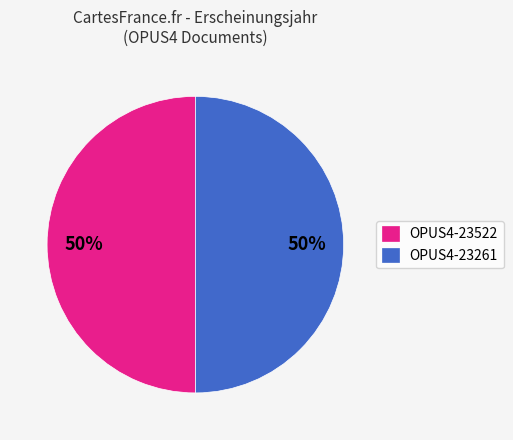

Is the sum of OPUS4-23261 and OPUS4-23522 greater than half?

Yes